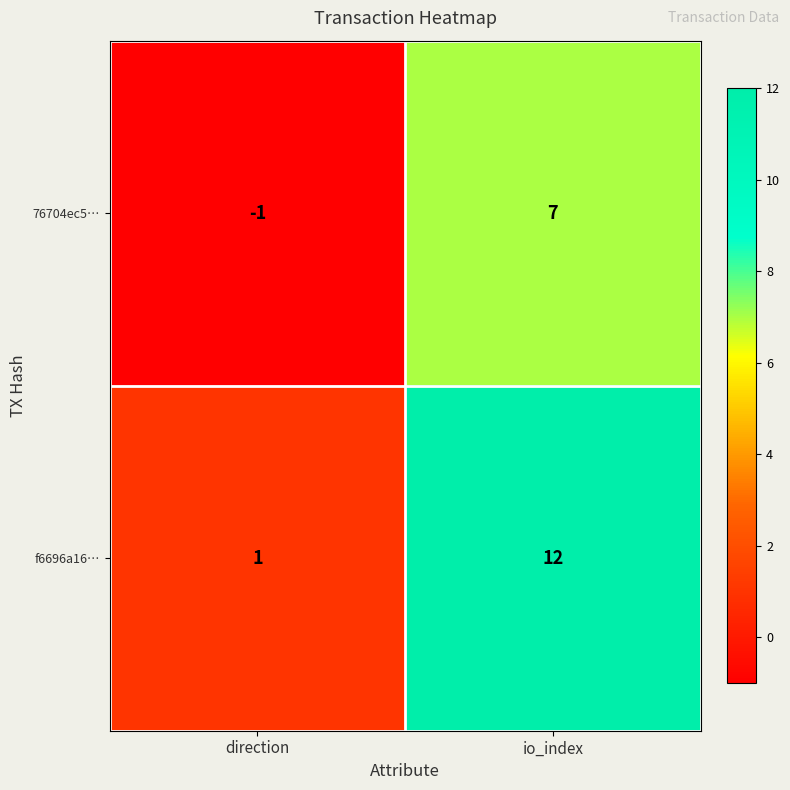

What is the difference between the highest and lowest values at direction?

2